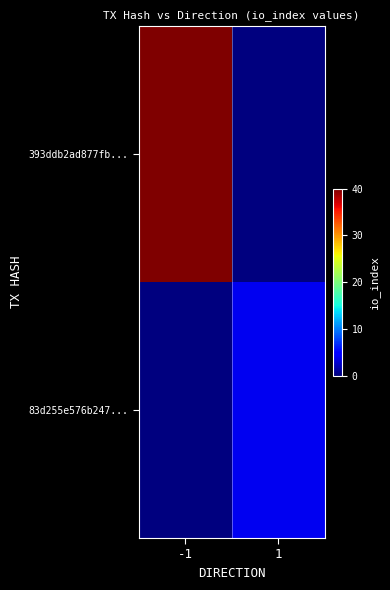

List the series in order of their peak value, highest first.

393ddb2ad877fb..., 83d255e576b247...